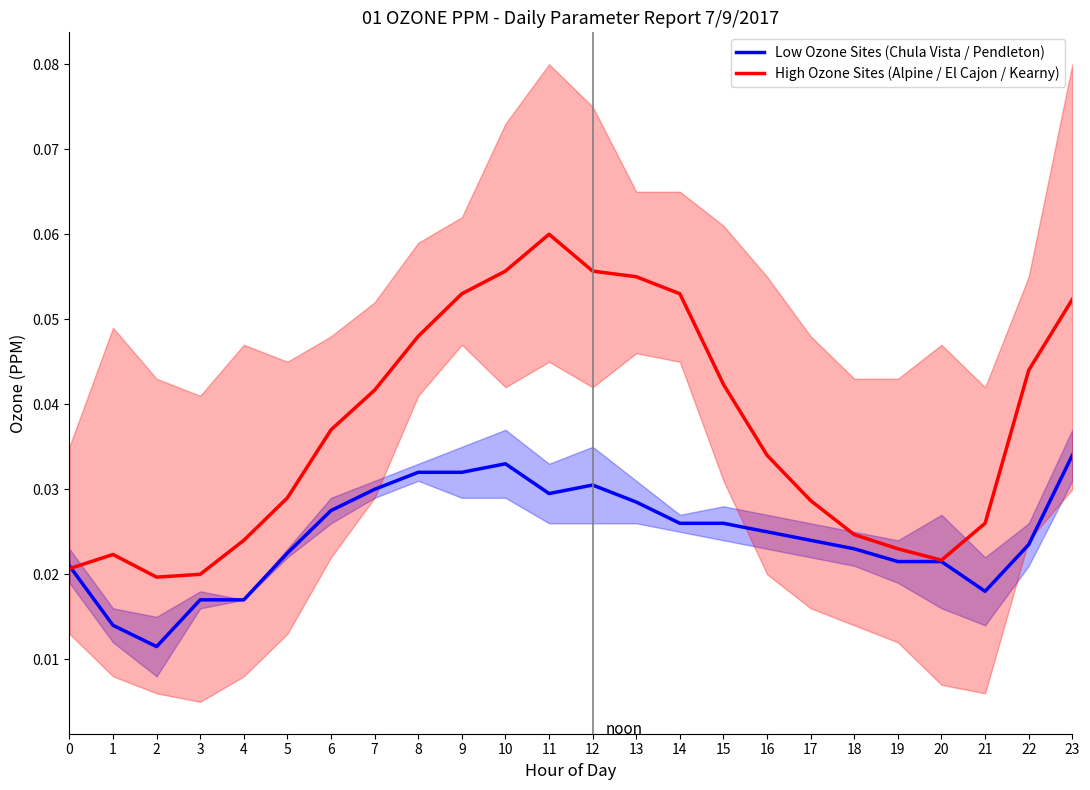

True or false: Low Ozone Sites (Chula Vista / Pendleton) and High Ozone Sites (Alpine / El Cajon / Kearny) intersect in this chart.

True